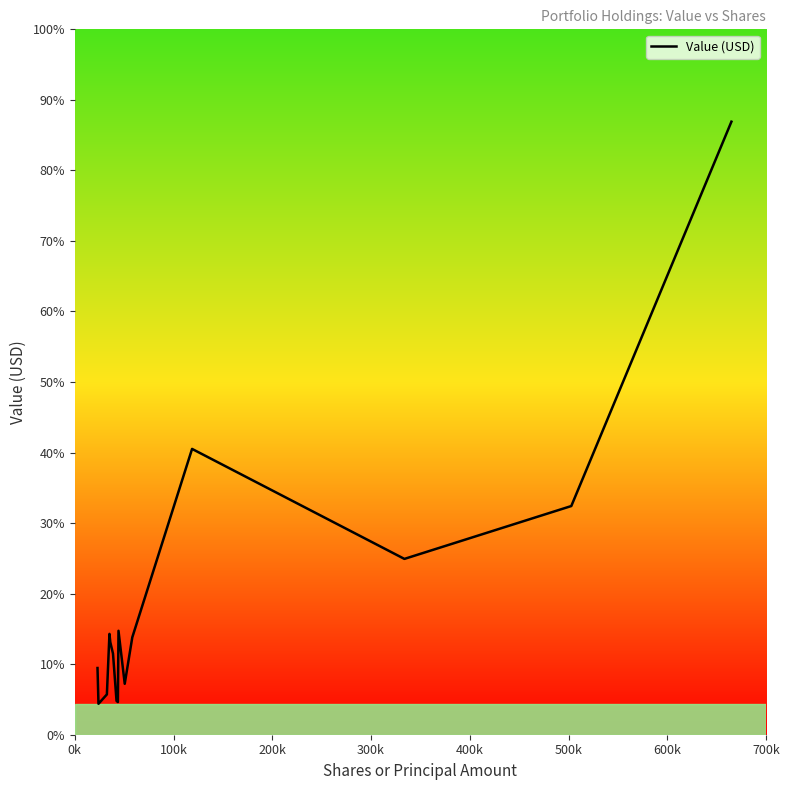

Does the chart have visible grid lines?

No